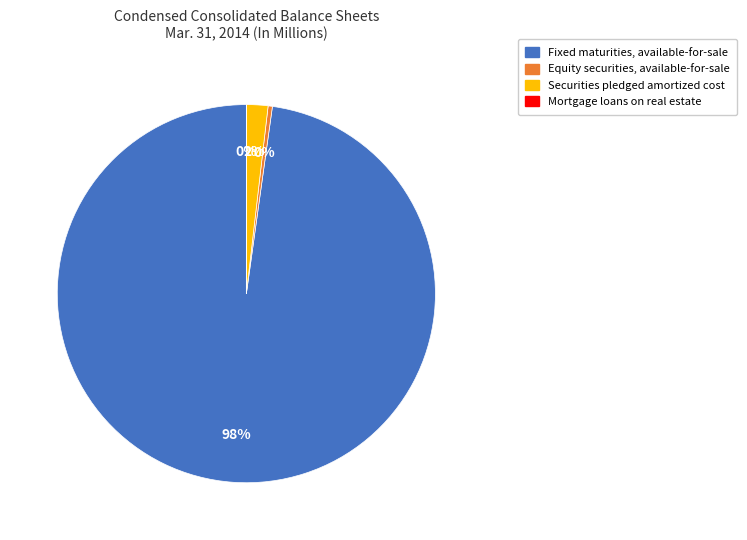

To the nearest percent, what portion does Fixed maturities, available-for-sale represent?

98%